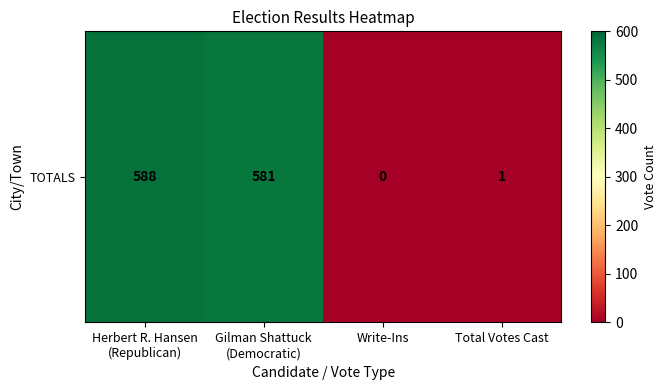

Is it true that the value at Herbert R. Hansen
(Republican) is 199?

False